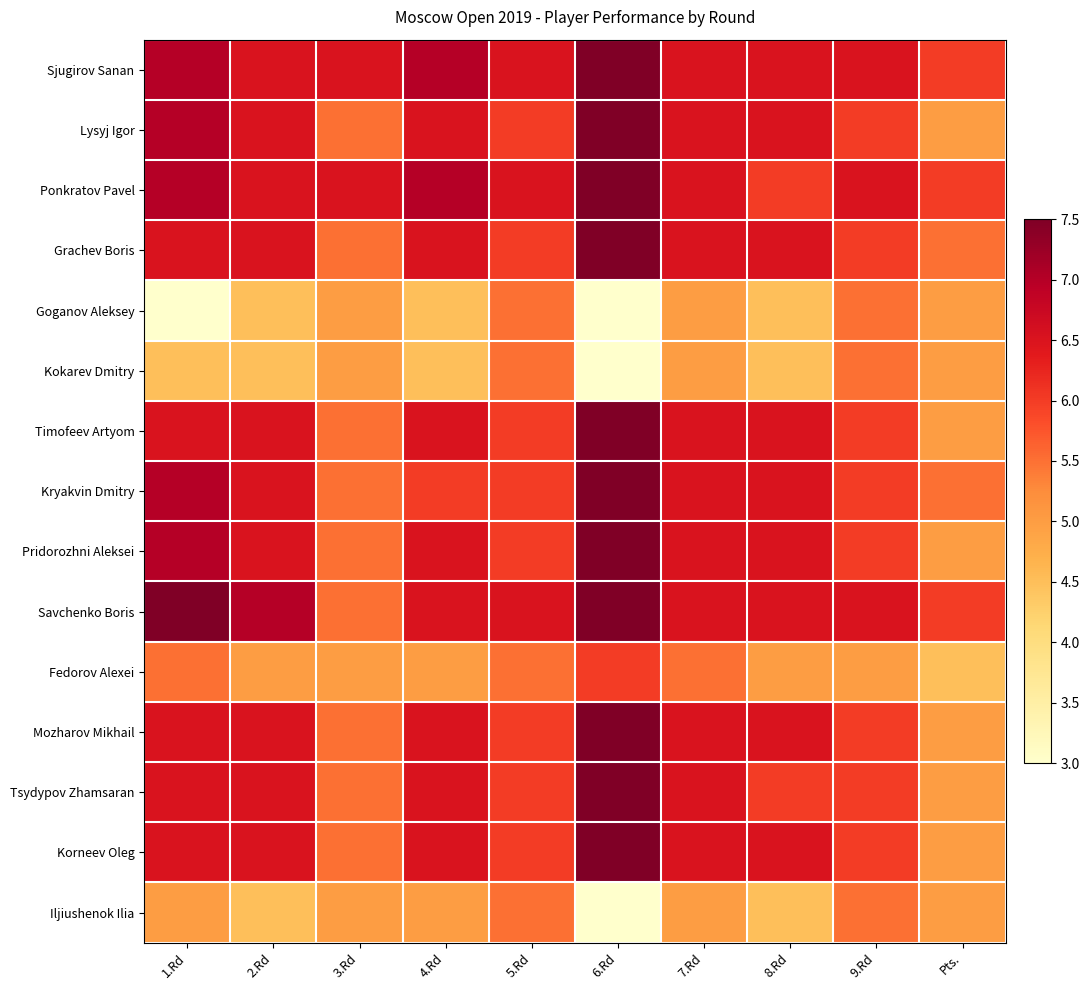

At 4.Rd, list the series in order from largest to smallest.

Sjugirov Sanan, Ponkratov Pavel, Lysyj Igor, Grachev Boris, Timofeev Artyom, Pridorozhni Aleksei, Savchenko Boris, Mozharov Mikhail, Tsydypov Zhamsaran, Korneev Oleg, Kryakvin Dmitry, Fedorov Alexei, Iljiushenok Ilia, Goganov Aleksey, Kokarev Dmitry